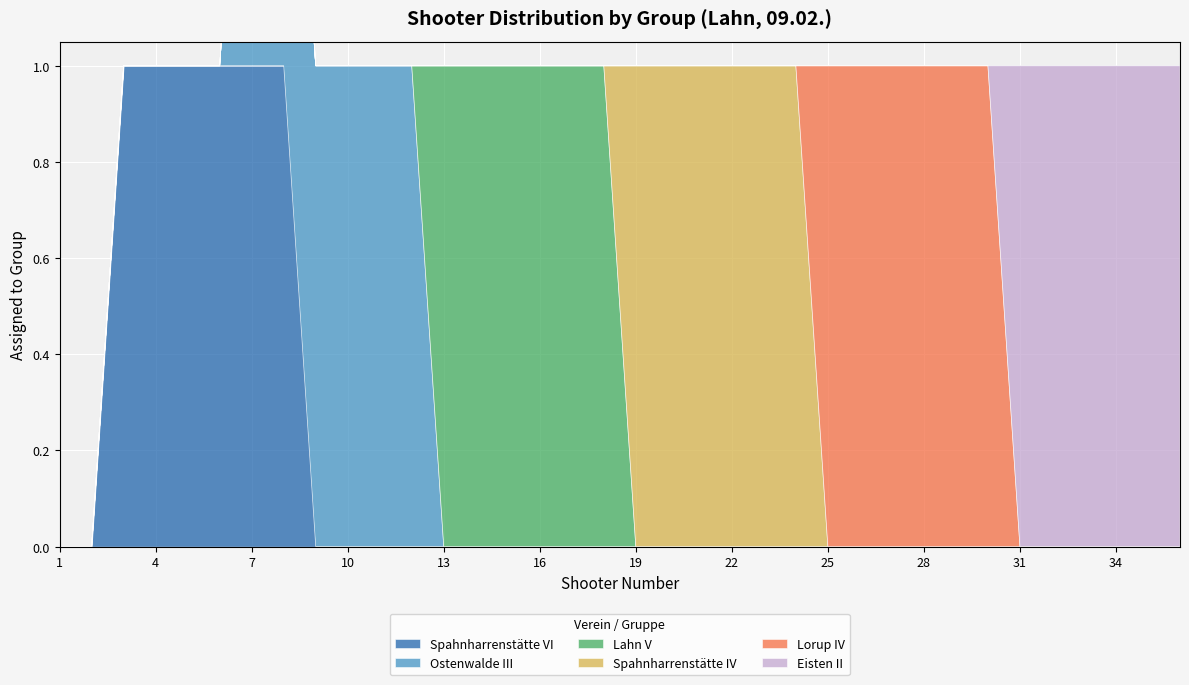

True or false: Spahnharrenstätte IV and Eisten II cross at least once.

False